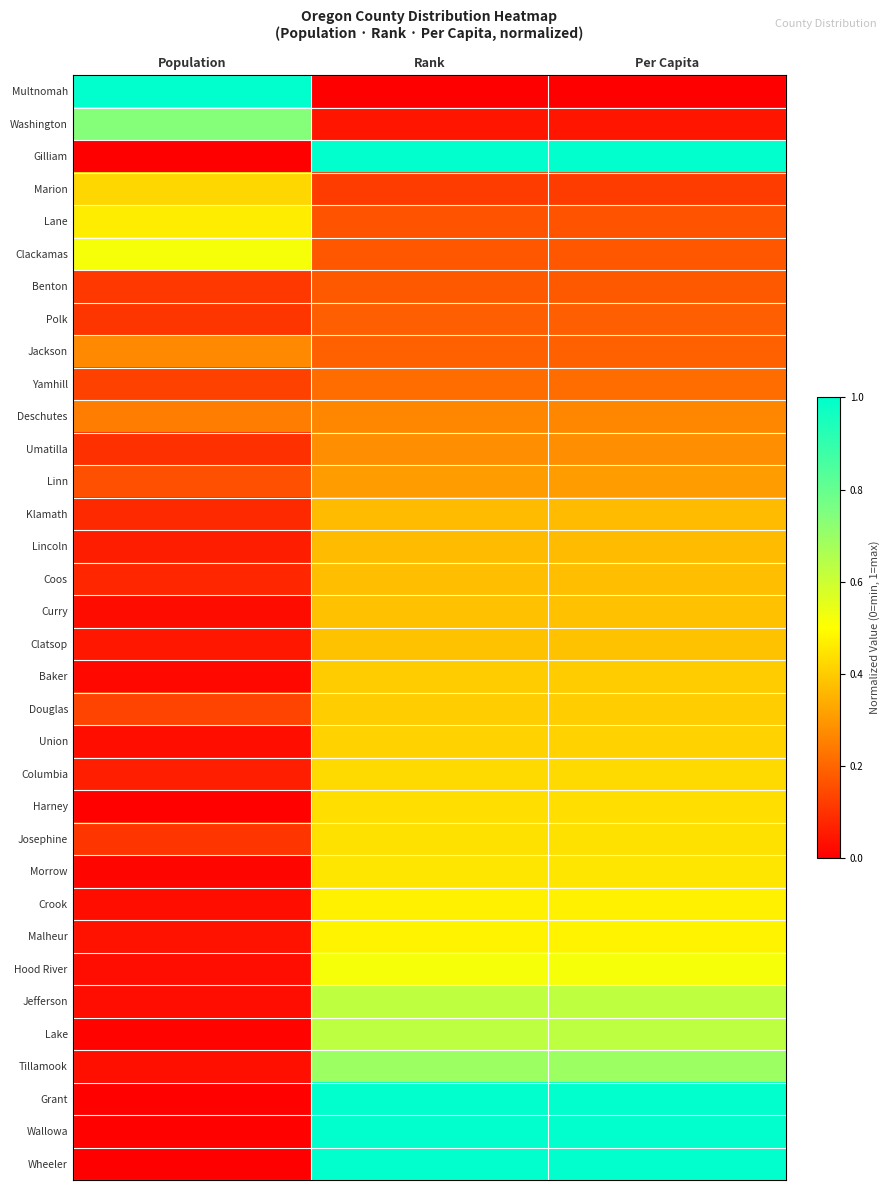

What is the total value across all series at Per Capita?

14.4